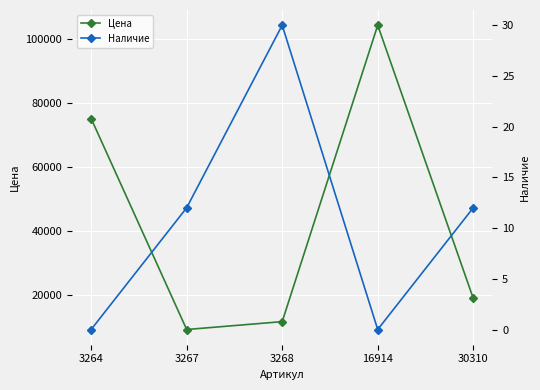

List the series in order of their peak value, lowest first.

Наличие, Цена